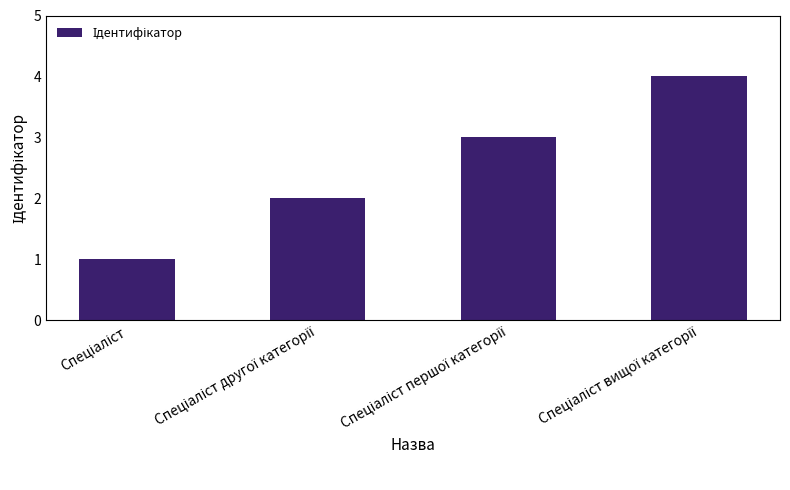

What is the maximum value shown in the chart?

4